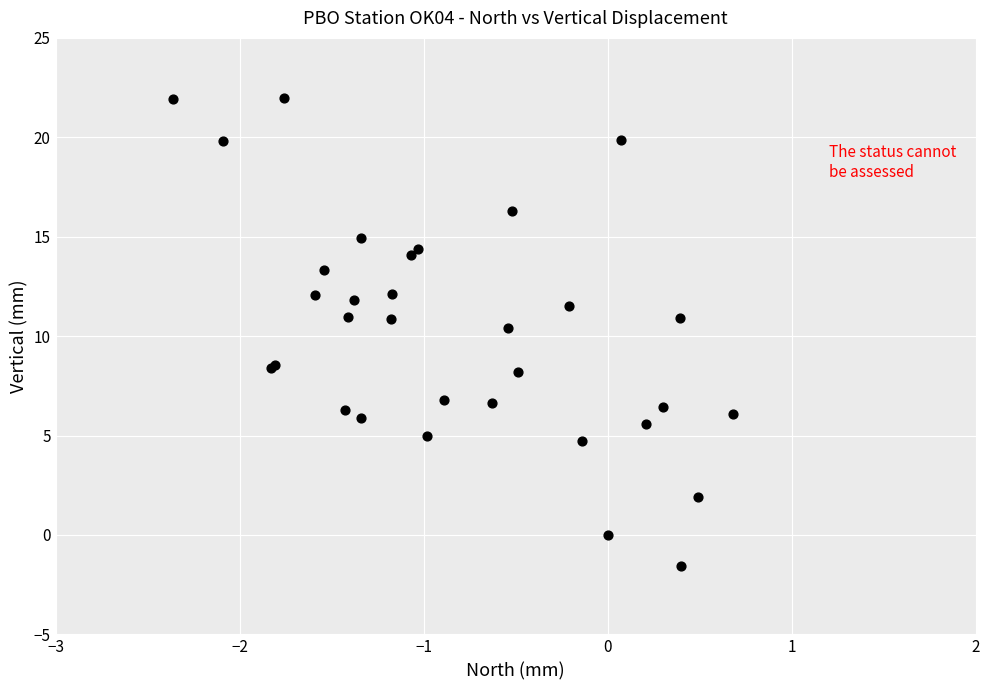

What Y value in the scatter plot is closest to 10?

10.4